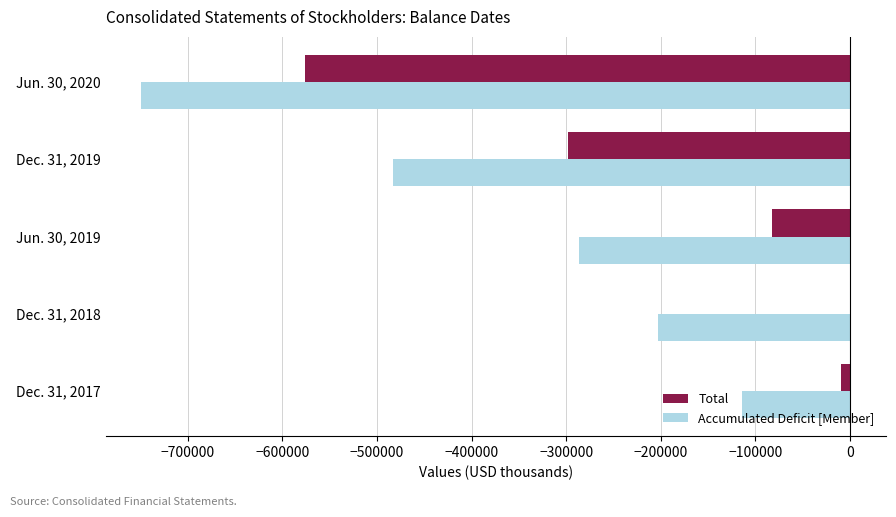

The value of Total at Jun. 30, 2020 is -143286. True or false?

False